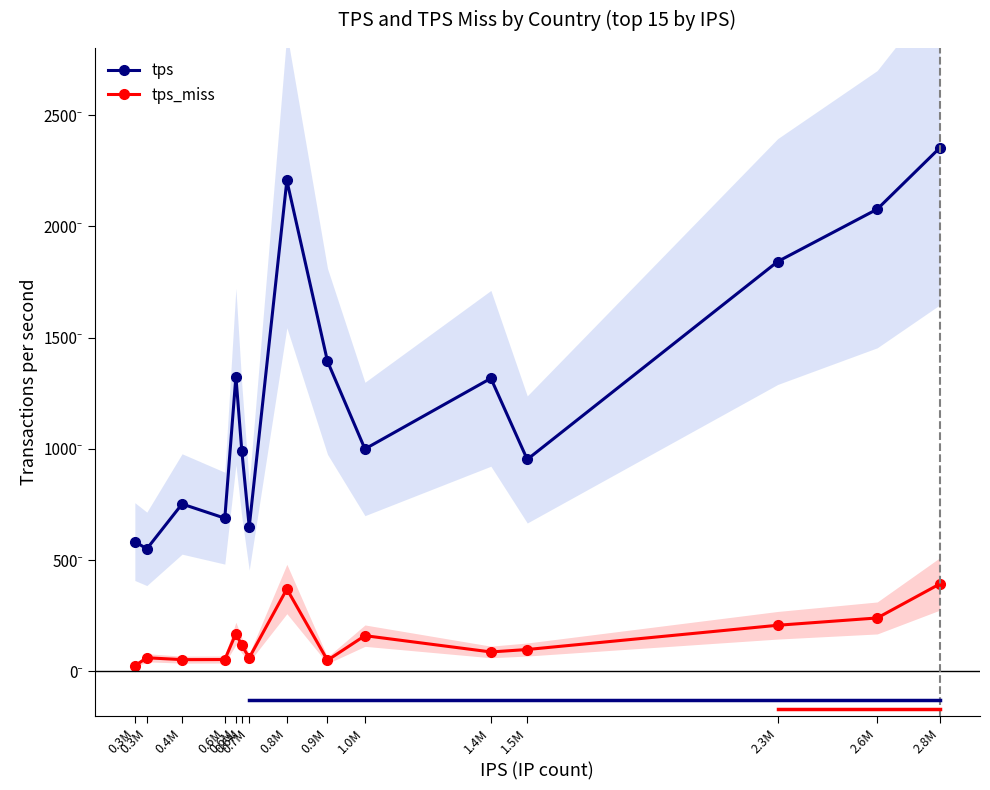

What is the label of the 7th point from the right?

0.9M